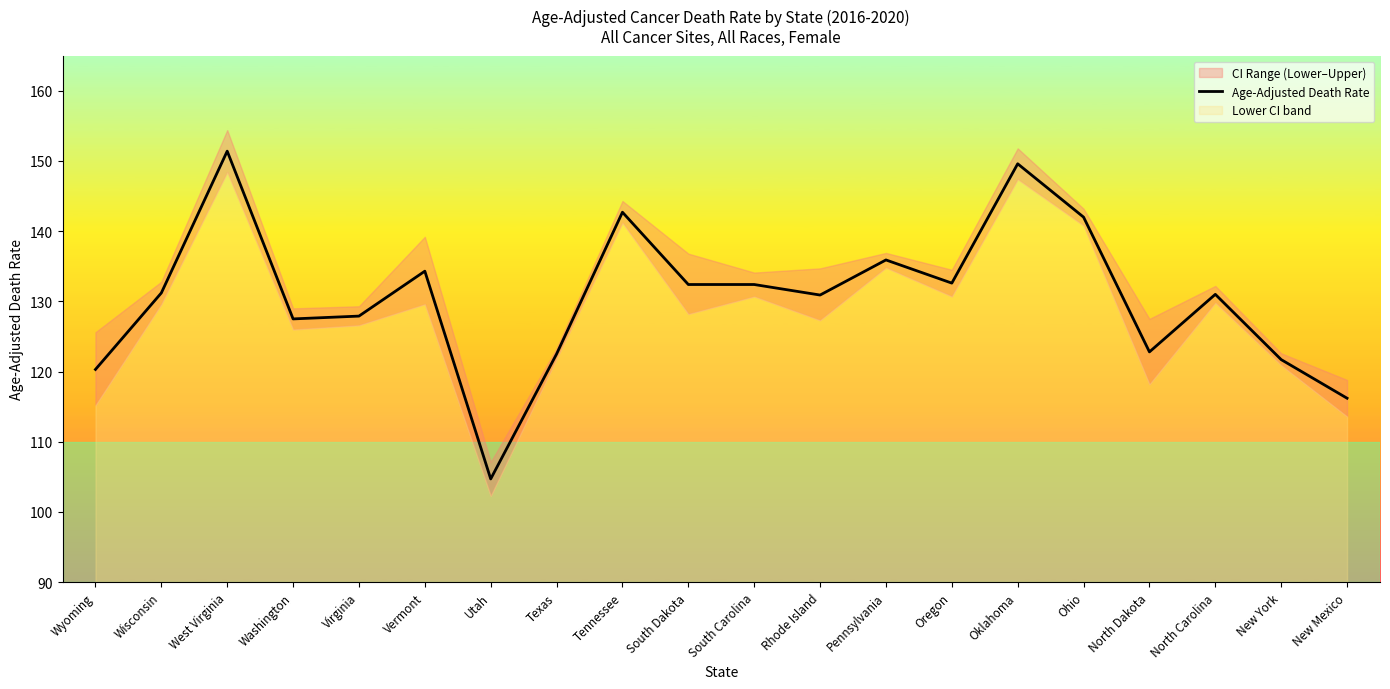

Reading left to right, extract all data points from this chart.

Wyoming=120.3	Wisconsin=131.2	West Virginia=151.4	Washington=127.5	Virginia=127.9	Vermont=134.3	Utah=104.7	Texas=122.5	Tennessee=142.7	South Dakota=132.4	South Carolina=132.4	Rhode Island=130.9	Pennsylvania=135.9	Oregon=132.6	Oklahoma=149.6	Ohio=142.0	North Dakota=122.8	North Carolina=131.0	New York=121.7	New Mexico=116.2